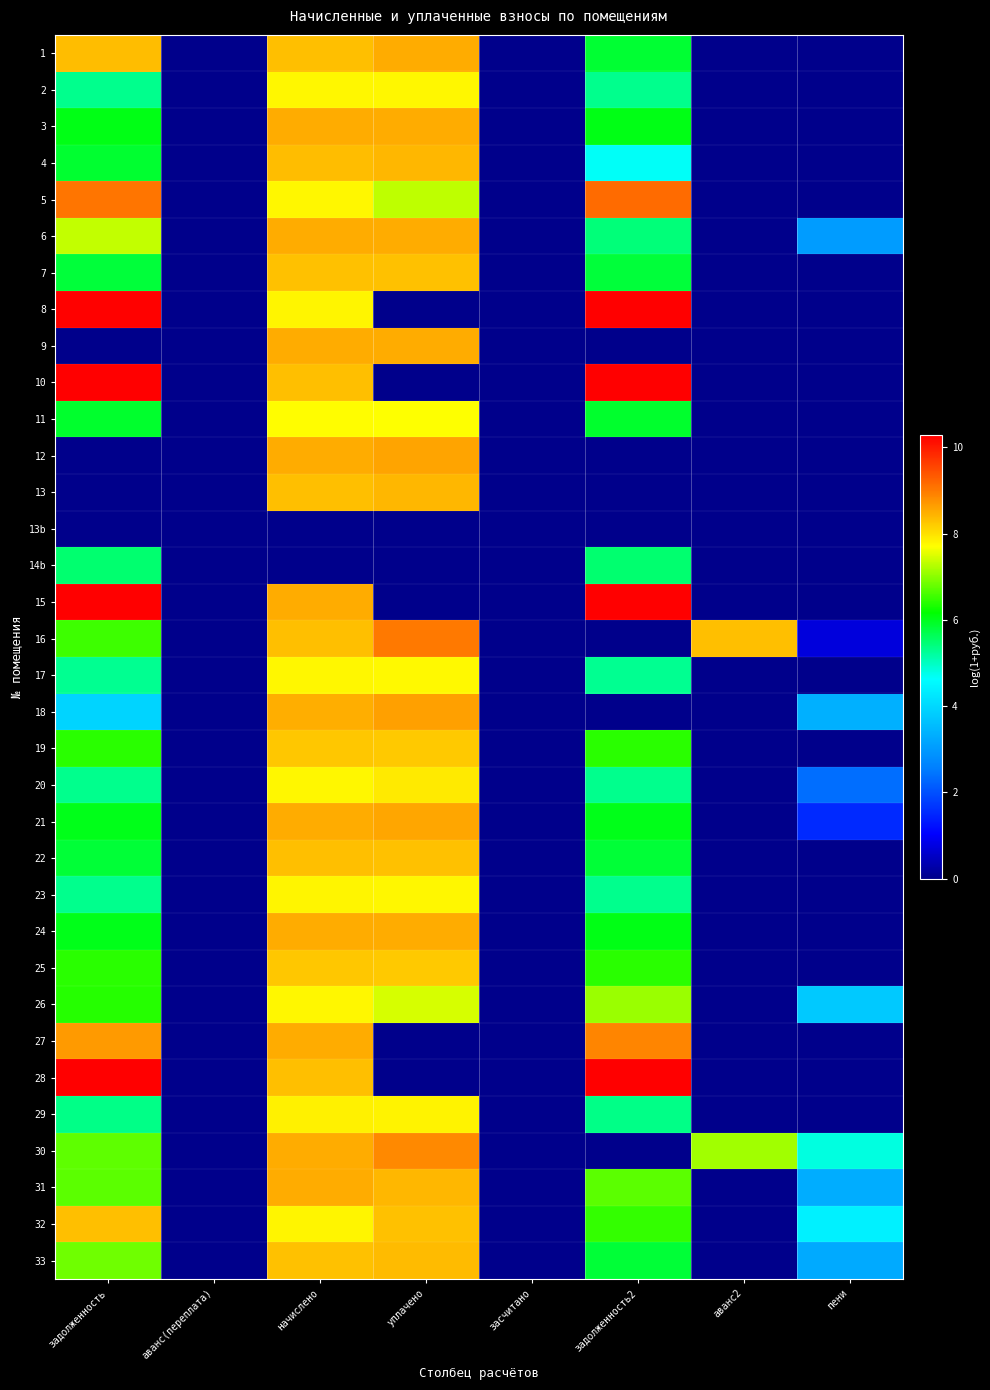

What is the maximum value shown in the chart?

10.8